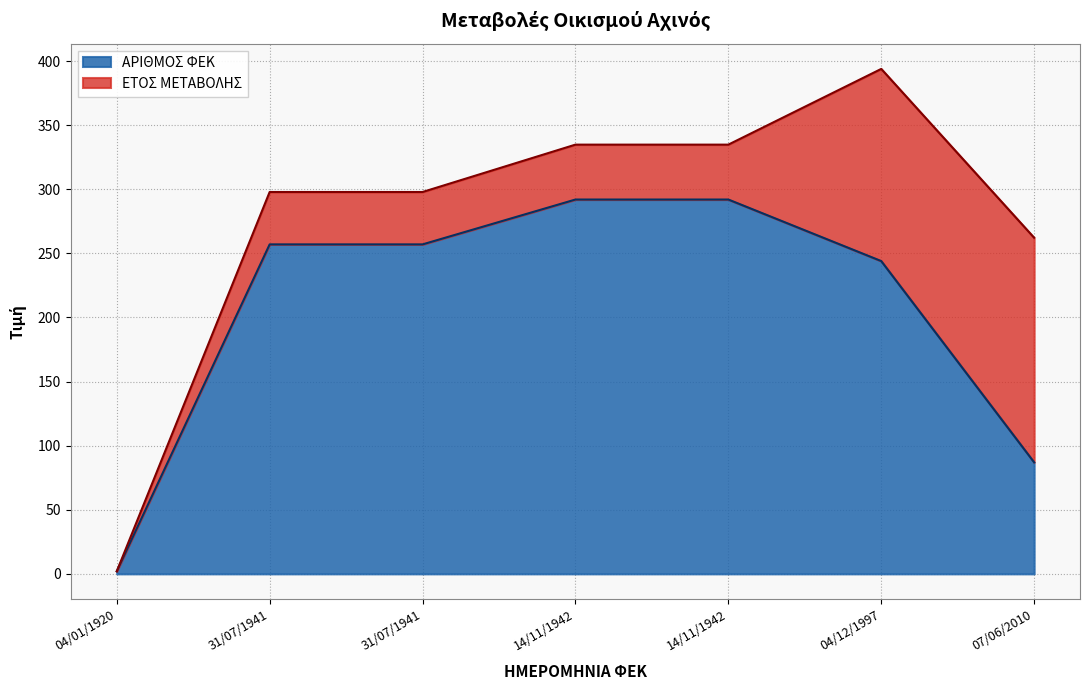

List the labels in order of value, largest first.

14/11/1942, 14/11/1942, 31/07/1941, 31/07/1941, 04/12/1997, 07/06/2010, 04/01/1920